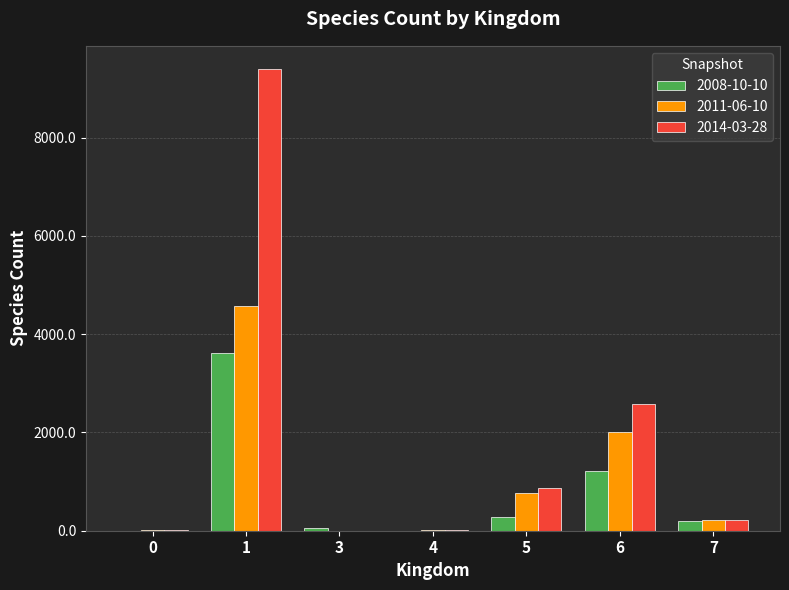

Are the bars grouped side by side (vs. stacked)?

Yes